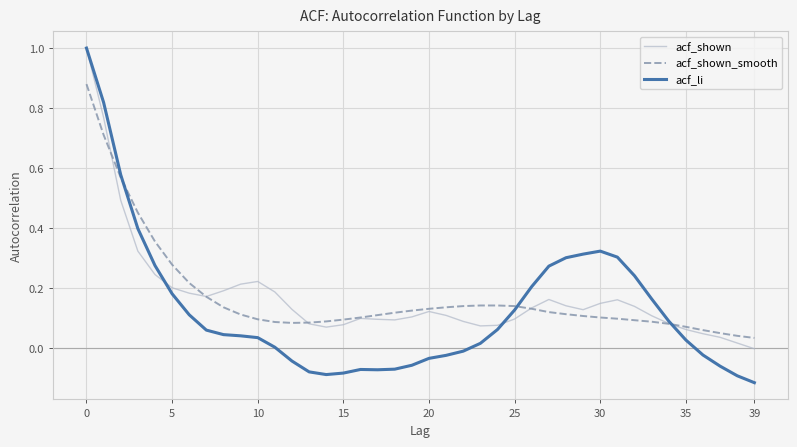

What is the highest value of the acf_li series?

1.0